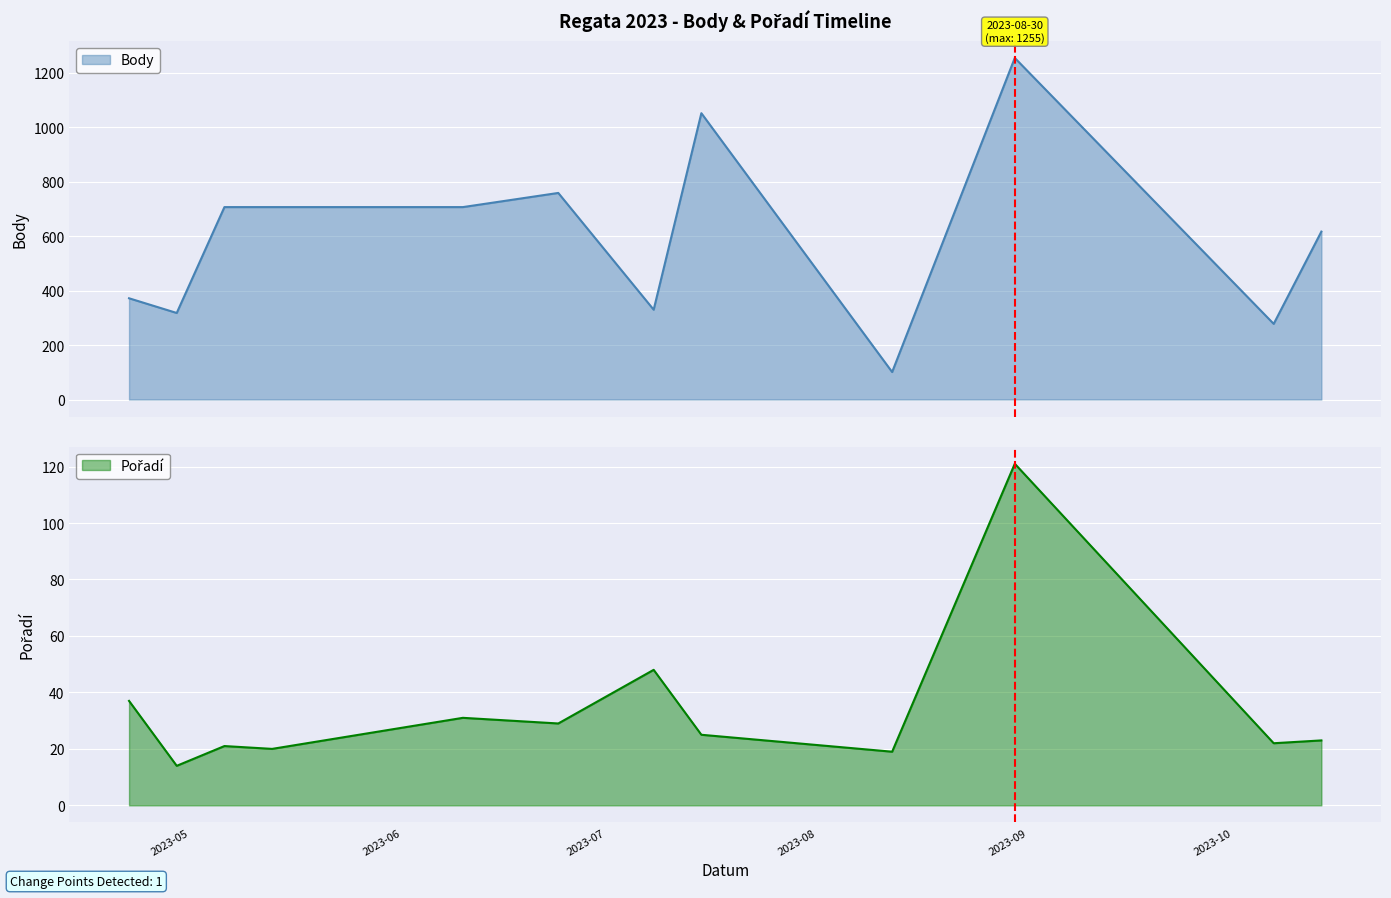

True or false: Body and Pořadí cross at least once.

False